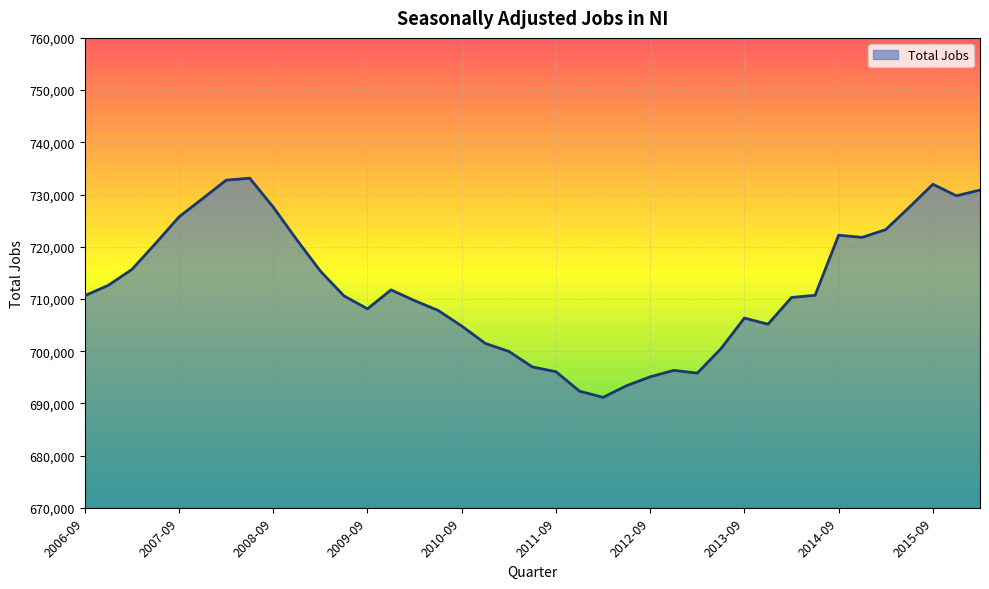

Does the chart have visible grid lines?

Yes